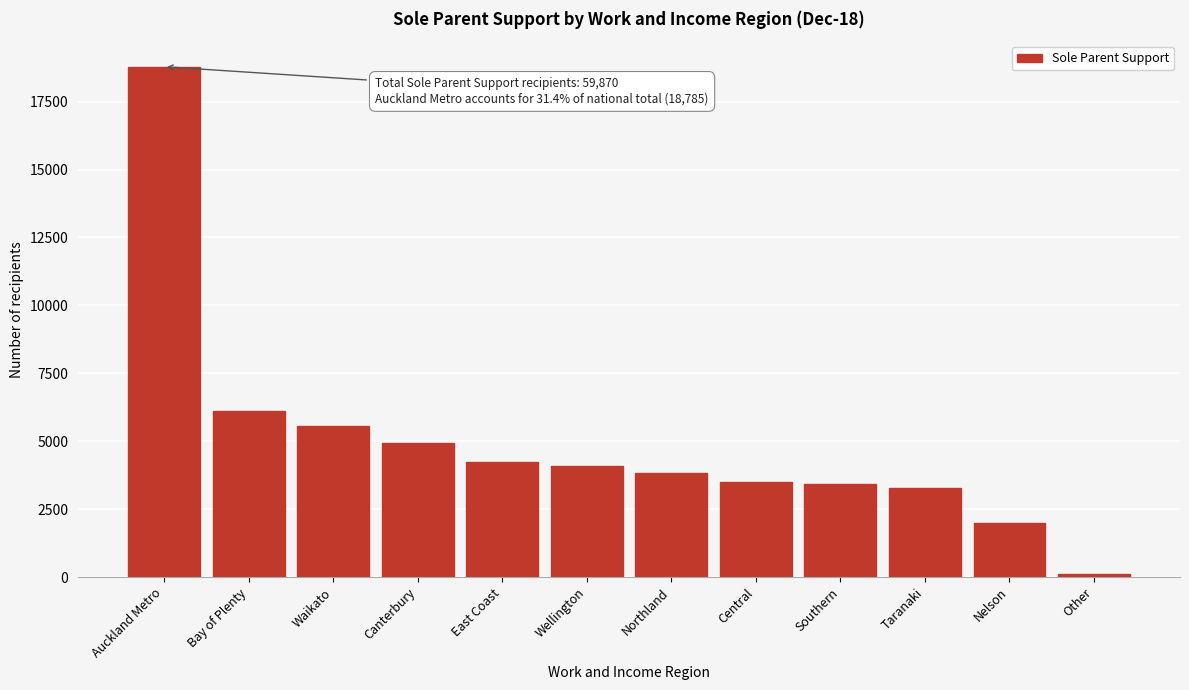

At which label is the value closest to 9446?

Bay of Plenty